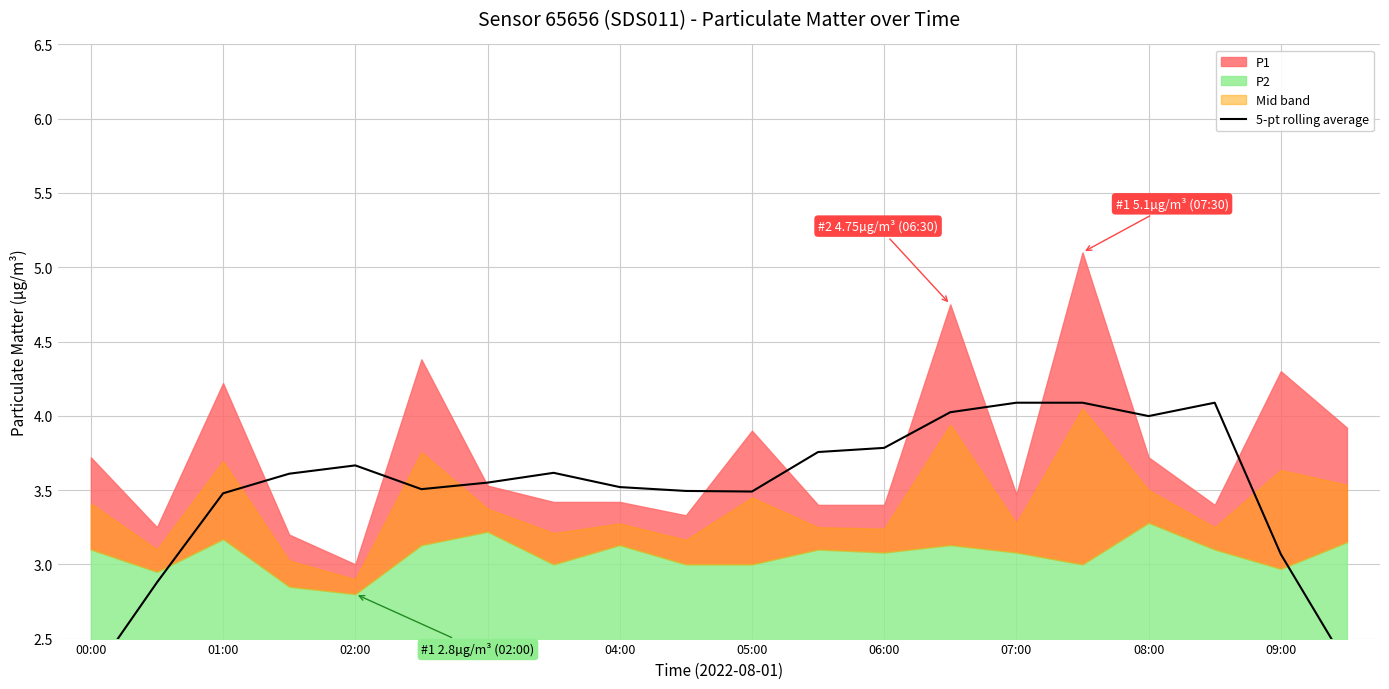

Does the chart display data point markers on the line(s)?

No